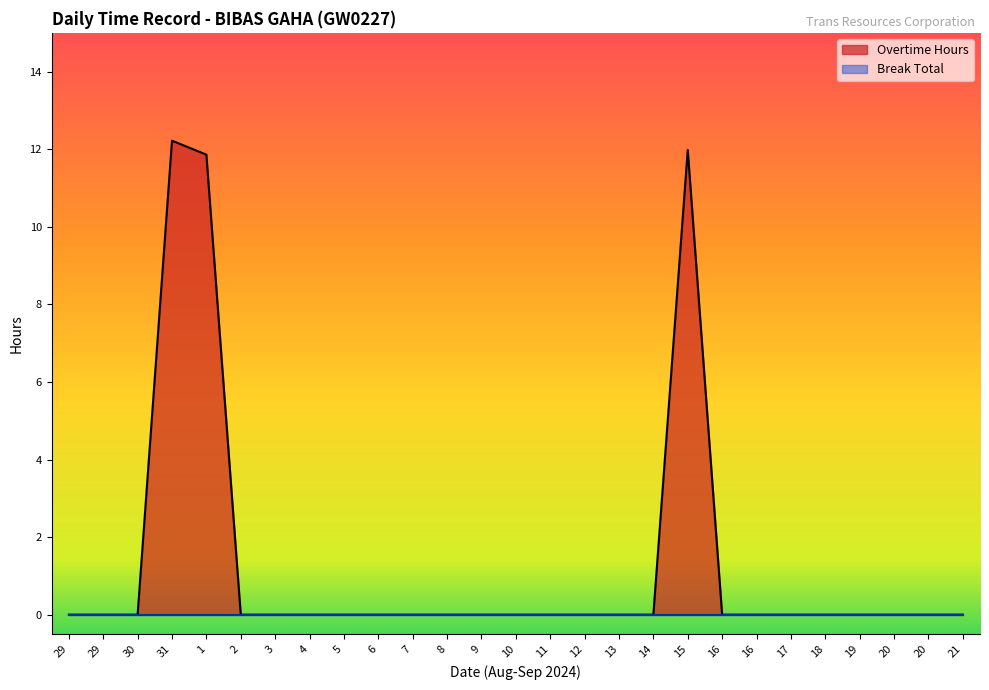

Which category has the lowest value across all series?

29